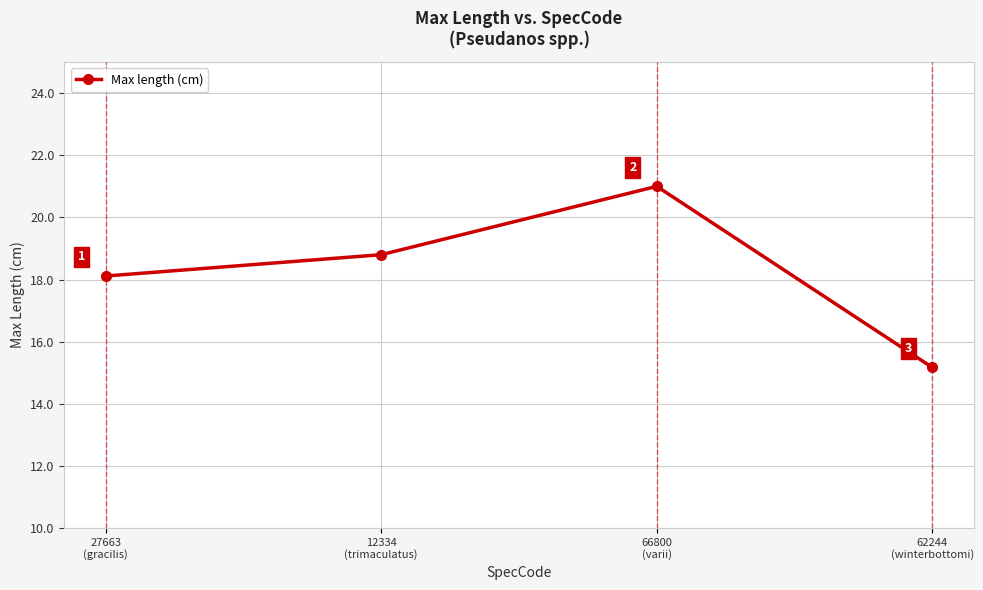

At which label does the data first exceed 18?

27663
(gracilis)